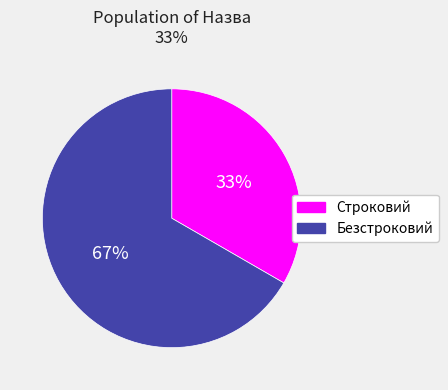

Count the number of slices in the pie.

2